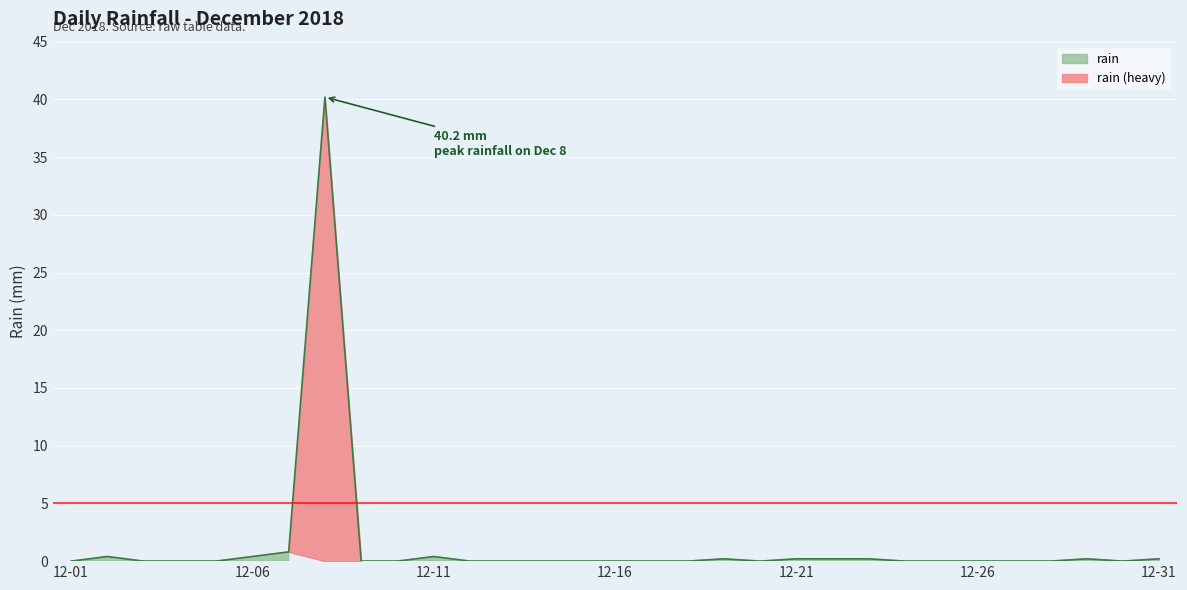

Reading left to right, list all the values displayed in this chart.

0.0	0.4	0.0	0.0	0.0	0.4	0.8	40.2	0.0	0.0	0.4	0.0	0.0	0.0	0.0	0.0	0.0	0.0	0.2	0.0	0.2	0.2	0.2	0.0	0.0	0.0	0.0	0.0	0.2	0.0	0.2